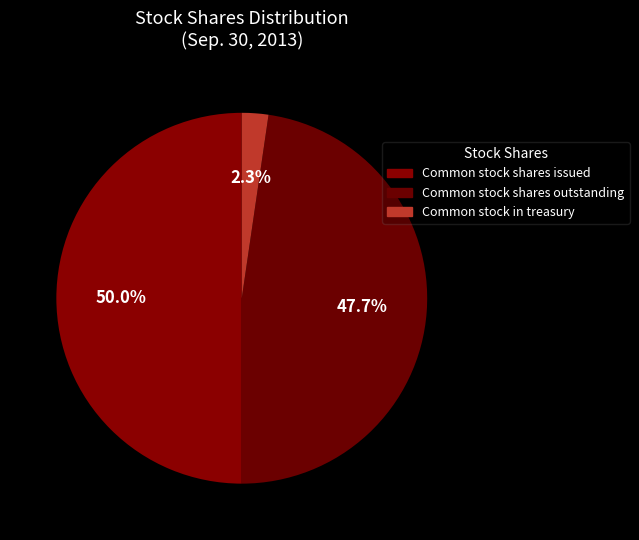

How many slices are in this pie chart?

3